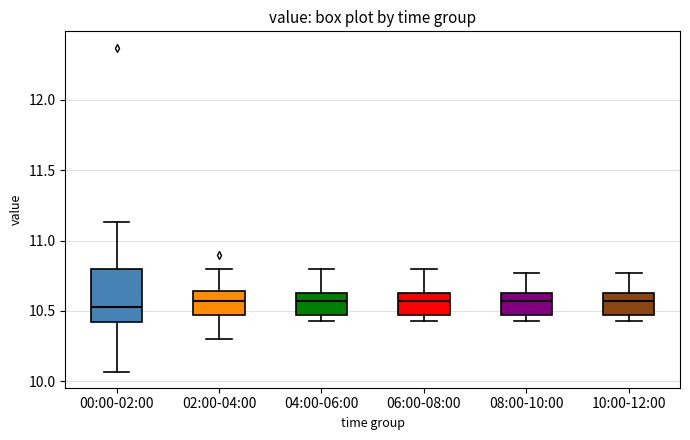

Reading left to right, transcribe this box plot: for each box, give where its median line is, the range the box spans, and where its two whiskers end, as read against the y-axis. The values are not printed on the chart, so give them approximately, as read against the axis.

00:00-02:00: median 10.55, box 10.40 to 10.80, whiskers 10.05 to 11.15
02:00-04:00: median 10.55, box 10.45 to 10.65, whiskers 10.30 to 10.80
04:00-06:00: median 10.55, box 10.45 to 10.65, whiskers 10.45 (just below the box's lower edge) to 10.80
06:00-08:00: median 10.55, box 10.45 to 10.65, whiskers 10.45 (just below the box's lower edge) to 10.80
08:00-10:00: median 10.55, box 10.45 to 10.65, whiskers 10.45 (just below the box's lower edge) to 10.75
10:00-12:00: median 10.55, box 10.45 to 10.65, whiskers 10.45 (just below the box's lower edge) to 10.75